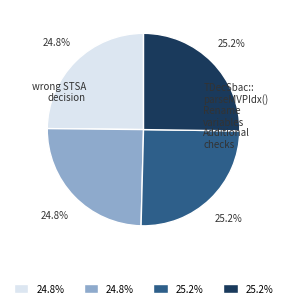

Is there any slice that represents more than half of the pie?

No